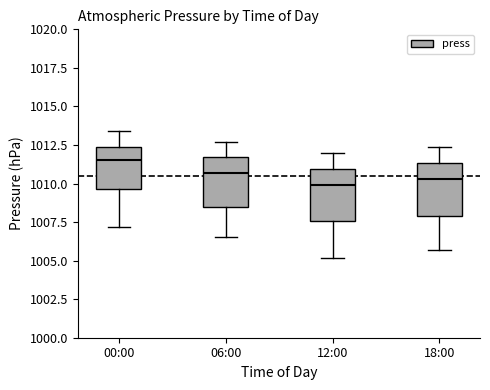

Which box's median line is the highest?

00:00